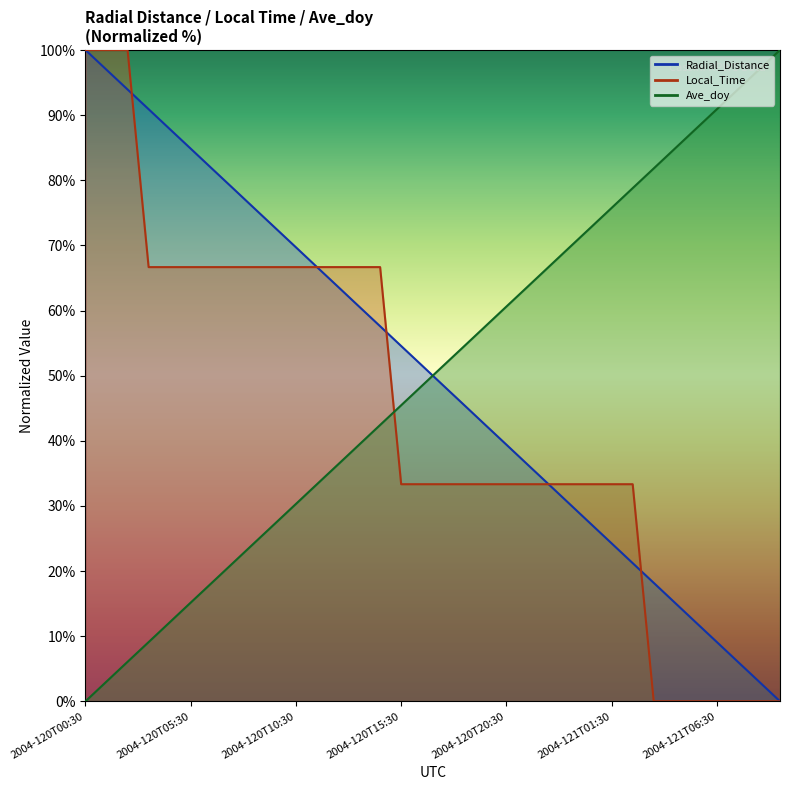

Reading left to right, transcribe all the data shown in this chart.

Radial_Distance: 2004-120T00:30=100.0	2004-120T01:30=97.0	2004-120T02:30=93.9	2004-120T03:30=90.9	2004-120T04:30=87.9	2004-120T05:30=84.9	2004-120T06:30=81.8	2004-120T07:30=78.8	2004-120T08:30=75.8	2004-120T09:30=72.7	2004-120T10:30=69.7	2004-120T11:30=66.7	2004-120T12:30=63.6	2004-120T13:30=60.6	2004-120T14:30=57.6	2004-120T15:30=54.6	2004-120T16:30=51.5	2004-120T17:30=48.5	2004-120T18:30=45.5	2004-120T19:30=42.4	2004-120T20:30=39.4	2004-120T21:30=36.4	2004-120T22:30=33.3	2004-120T23:30=30.3	2004-121T00:30=27.3	2004-121T01:30=24.3	2004-121T02:30=21.2	2004-121T03:30=18.2	2004-121T04:30=15.2	2004-121T05:30=12.1	2004-121T06:30=9.1	2004-121T07:30=6.1	2004-121T08:30=3.0	2004-121T09:30=0.0
Local_Time: 2004-120T00:30=100.0	2004-120T01:30=100.0	2004-120T02:30=100.0	2004-120T03:30=66.7	2004-120T04:30=66.7	2004-120T05:30=66.7	2004-120T06:30=66.7	2004-120T07:30=66.7	2004-120T08:30=66.7	2004-120T09:30=66.7	2004-120T10:30=66.7	2004-120T11:30=66.7	2004-120T12:30=66.7	2004-120T13:30=66.7	2004-120T14:30=66.7	2004-120T15:30=33.3	2004-120T16:30=33.3	2004-120T17:30=33.3	2004-120T18:30=33.3	2004-120T19:30=33.3	2004-120T20:30=33.3	2004-120T21:30=33.3	2004-120T22:30=33.3	2004-120T23:30=33.3	2004-121T00:30=33.3	2004-121T01:30=33.3	2004-121T02:30=33.3	2004-121T03:30=0.0	2004-121T04:30=0.0	2004-121T05:30=0.0	2004-121T06:30=0.0	2004-121T07:30=0.0	2004-121T08:30=0.0	2004-121T09:30=0.0
Ave_doy: 2004-120T00:30=0.0	2004-120T01:30=3.0	2004-120T02:30=6.1	2004-120T03:30=9.1	2004-120T04:30=12.1	2004-120T05:30=15.2	2004-120T06:30=18.2	2004-120T07:30=21.2	2004-120T08:30=24.2	2004-120T09:30=27.3	2004-120T10:30=30.3	2004-120T11:30=33.3	2004-120T12:30=36.4	2004-120T13:30=39.4	2004-120T14:30=42.4	2004-120T15:30=45.5	2004-120T16:30=48.5	2004-120T17:30=51.5	2004-120T18:30=54.5	2004-120T19:30=57.6	2004-120T20:30=60.6	2004-120T21:30=63.6	2004-120T22:30=66.7	2004-120T23:30=69.7	2004-121T00:30=72.7	2004-121T01:30=75.8	2004-121T02:30=78.8	2004-121T03:30=81.8	2004-121T04:30=84.9	2004-121T05:30=87.9	2004-121T06:30=90.9	2004-121T07:30=93.9	2004-121T08:30=97.0	2004-121T09:30=100.0